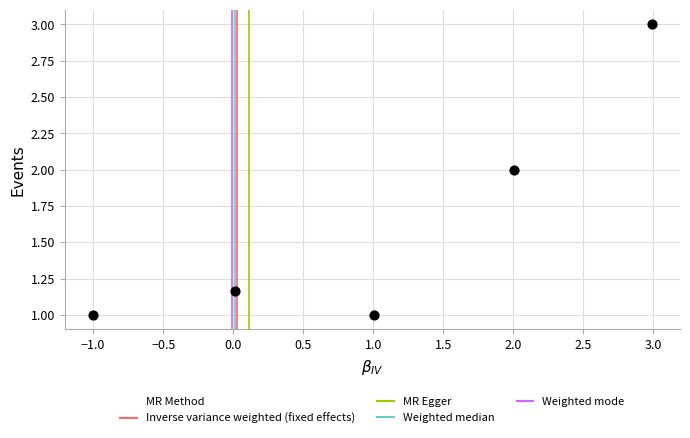

What is the average X value?

1.0